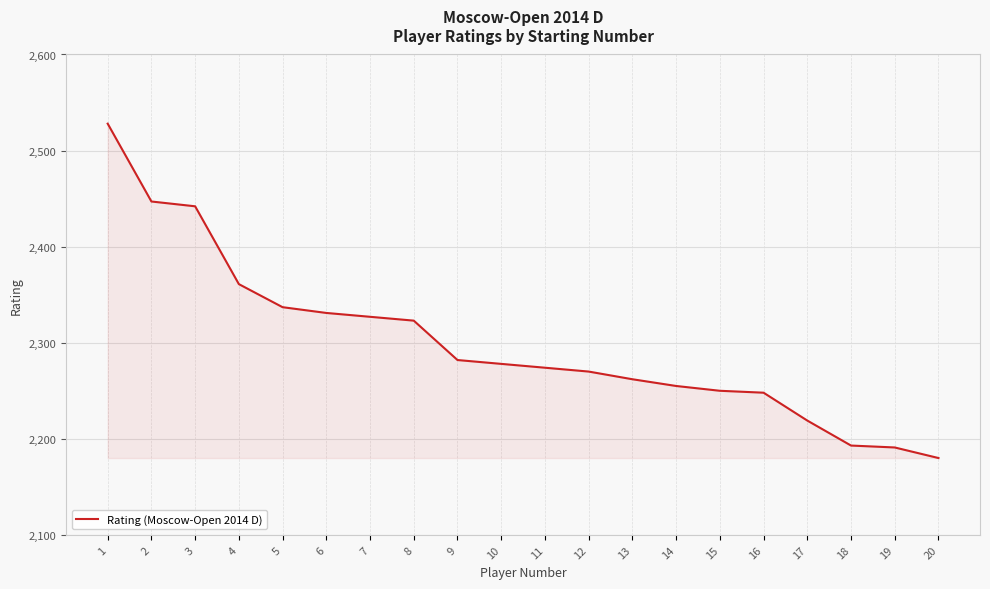

At which label is the value closest to 2354?

4